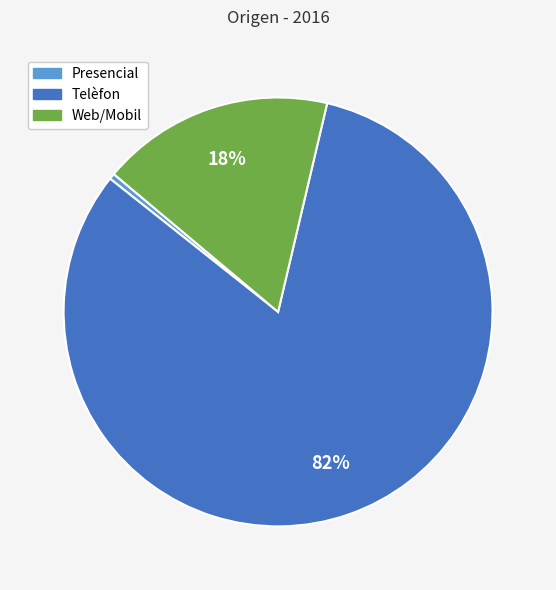

How many slices are in this pie chart?

3